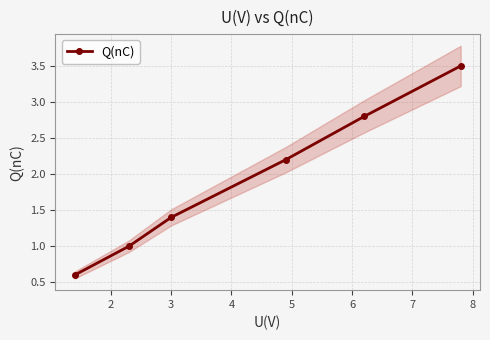

How many lines are shown in the chart?

1